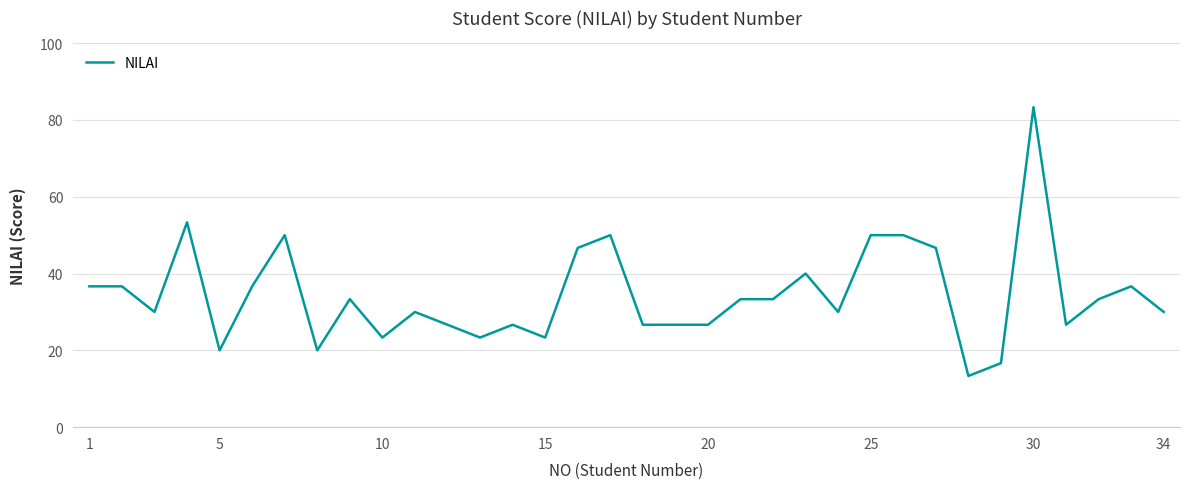

How many distinct data groups are displayed?

1